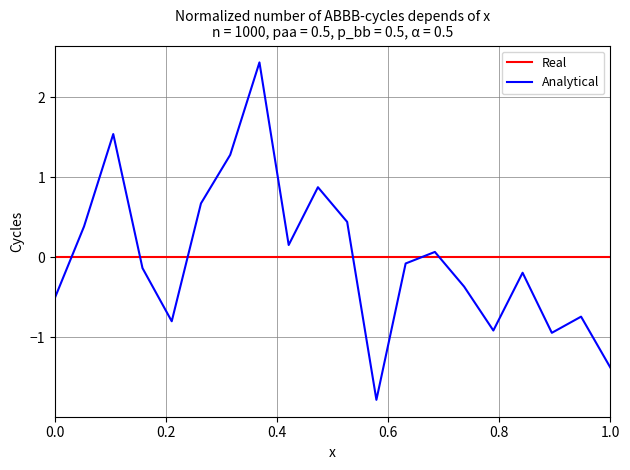

After their last crossing, which series has the higher values: Real or Analytical?

Real